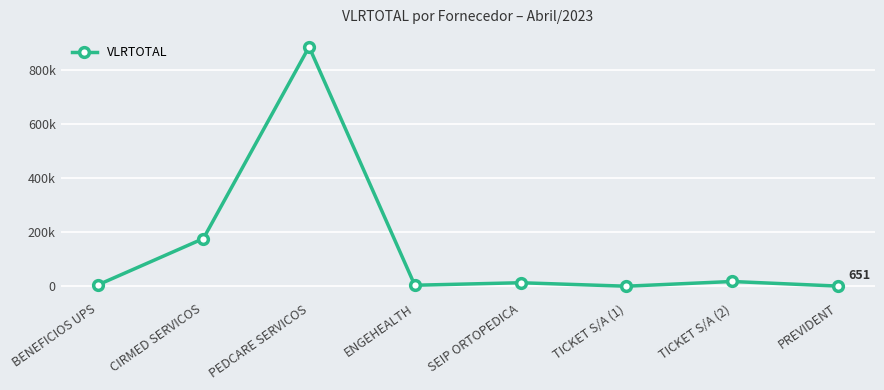

Does the chart have visible grid lines?

Yes